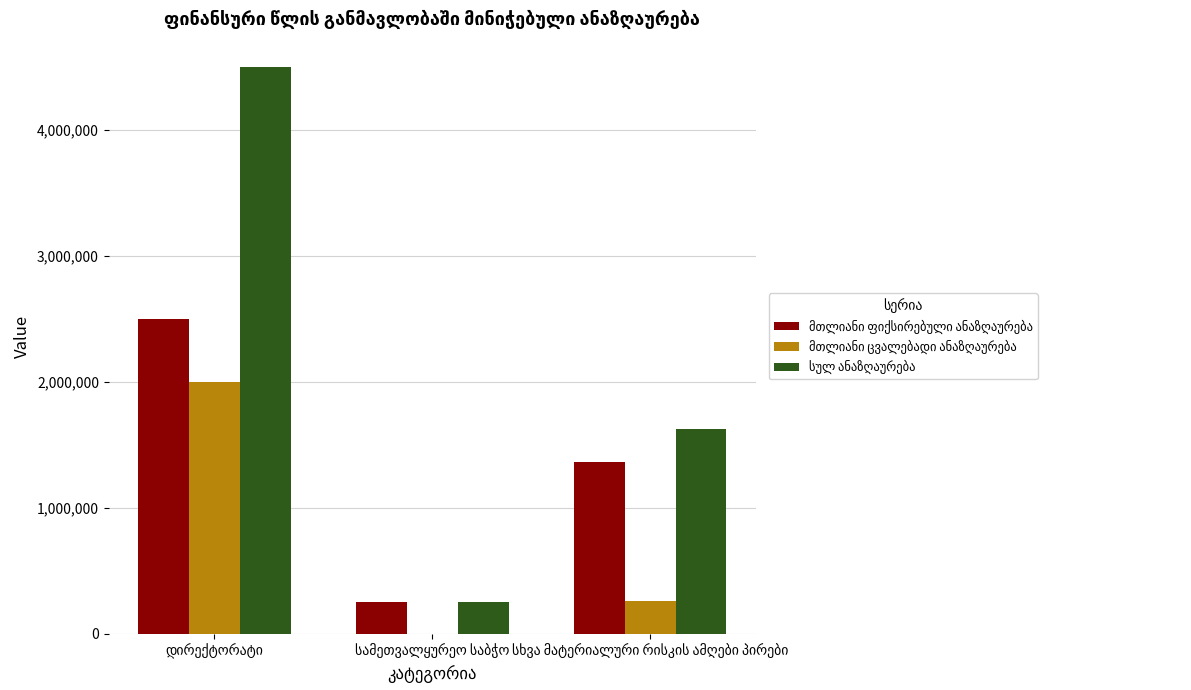

How many distinct data groups are displayed?

3